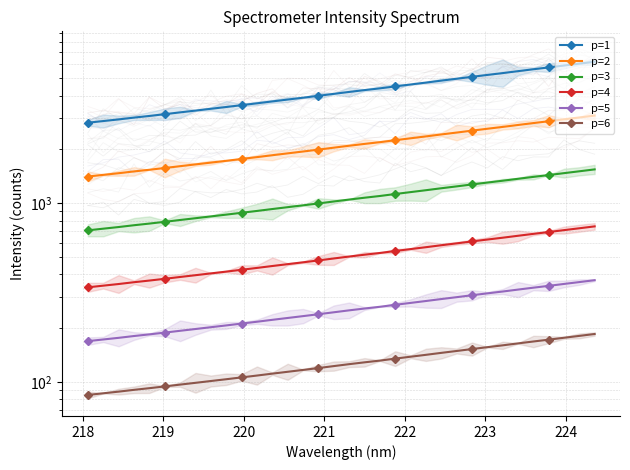

How many lines are shown in the chart?

6